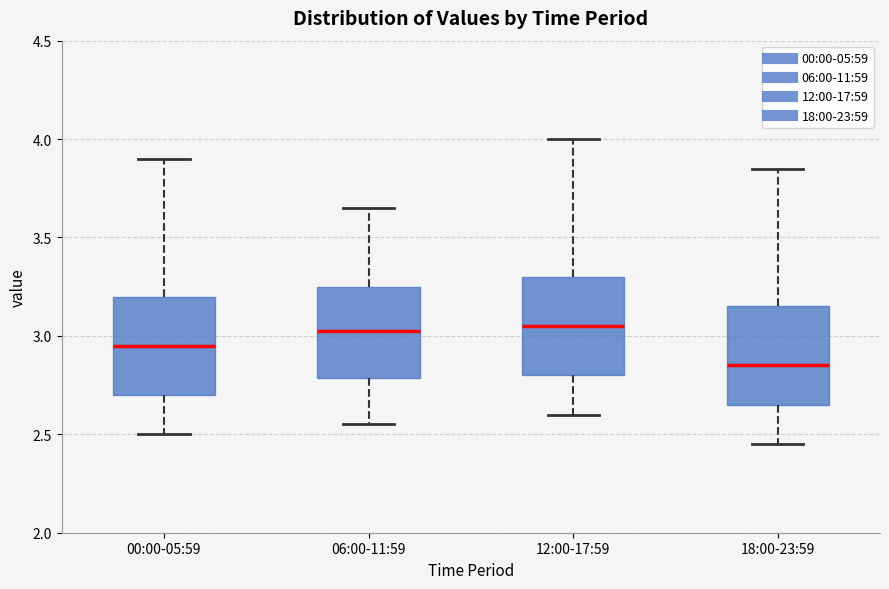

Where does the lower whisker of the box for 12:00-17:59 end on the y-axis? The values are not printed on the chart, so give them approximately, as read against the axis.

2.60